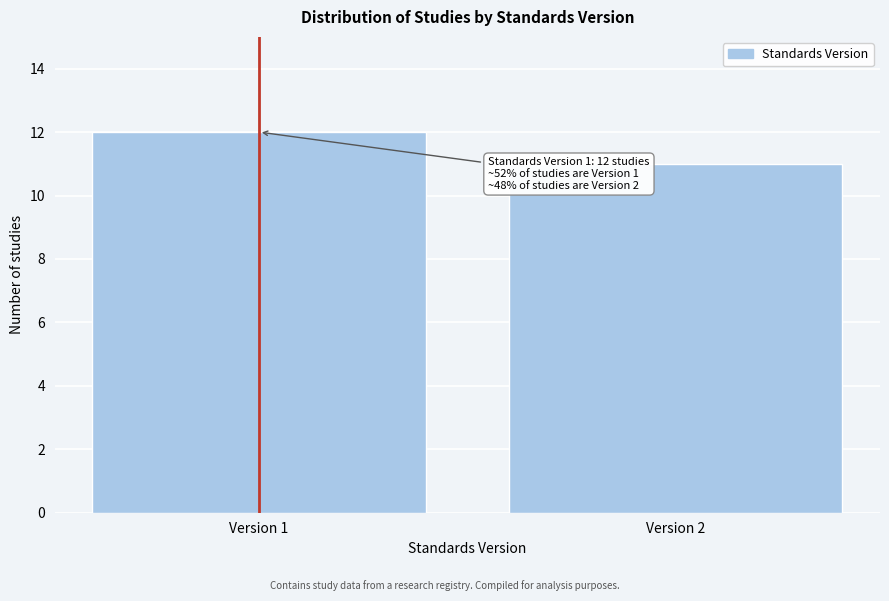

Reading left to right, extract all data points from this chart.

12	11